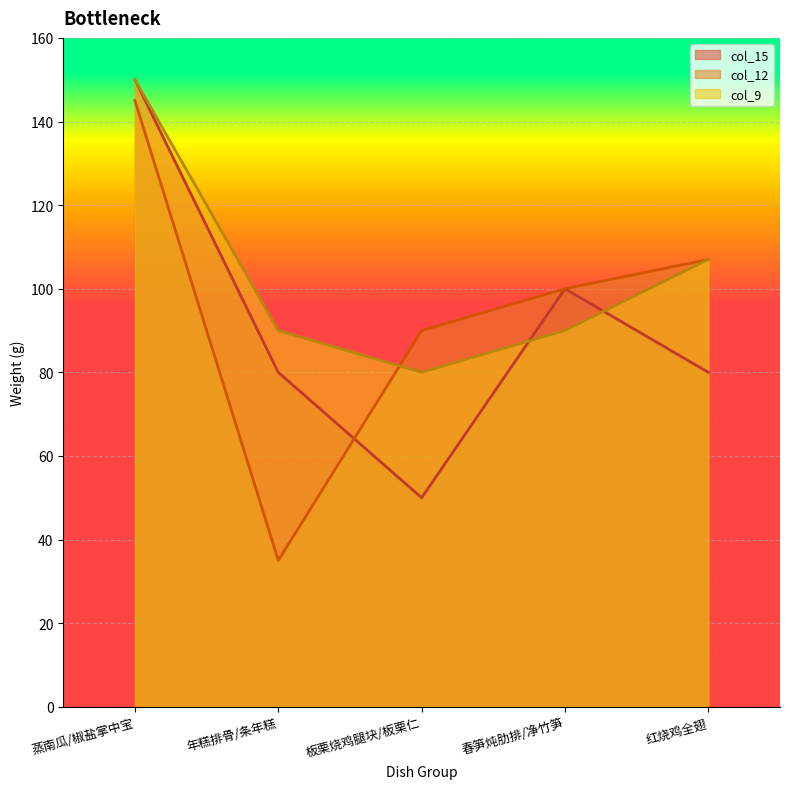

At which label does col_15 first exceed 80?

蒸南瓜/椒盐掌中宝